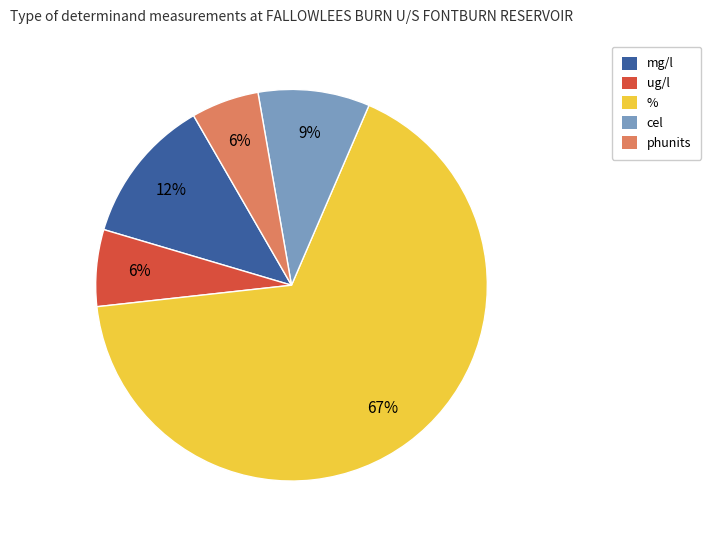

Combined, do ug/l and phunits account for over 50%?

No